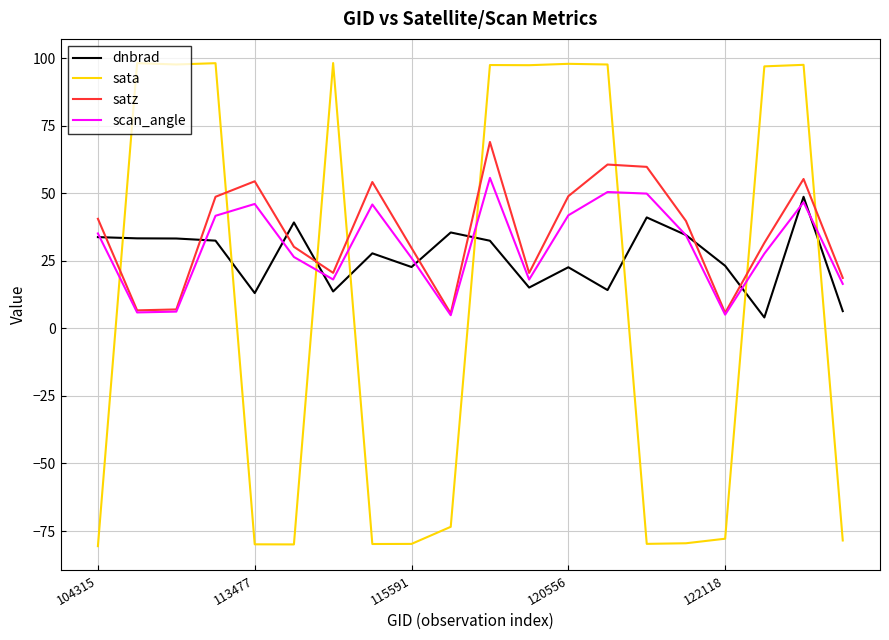

In satz, how many points are higher than both neighbors (excluding endpoints)?

5